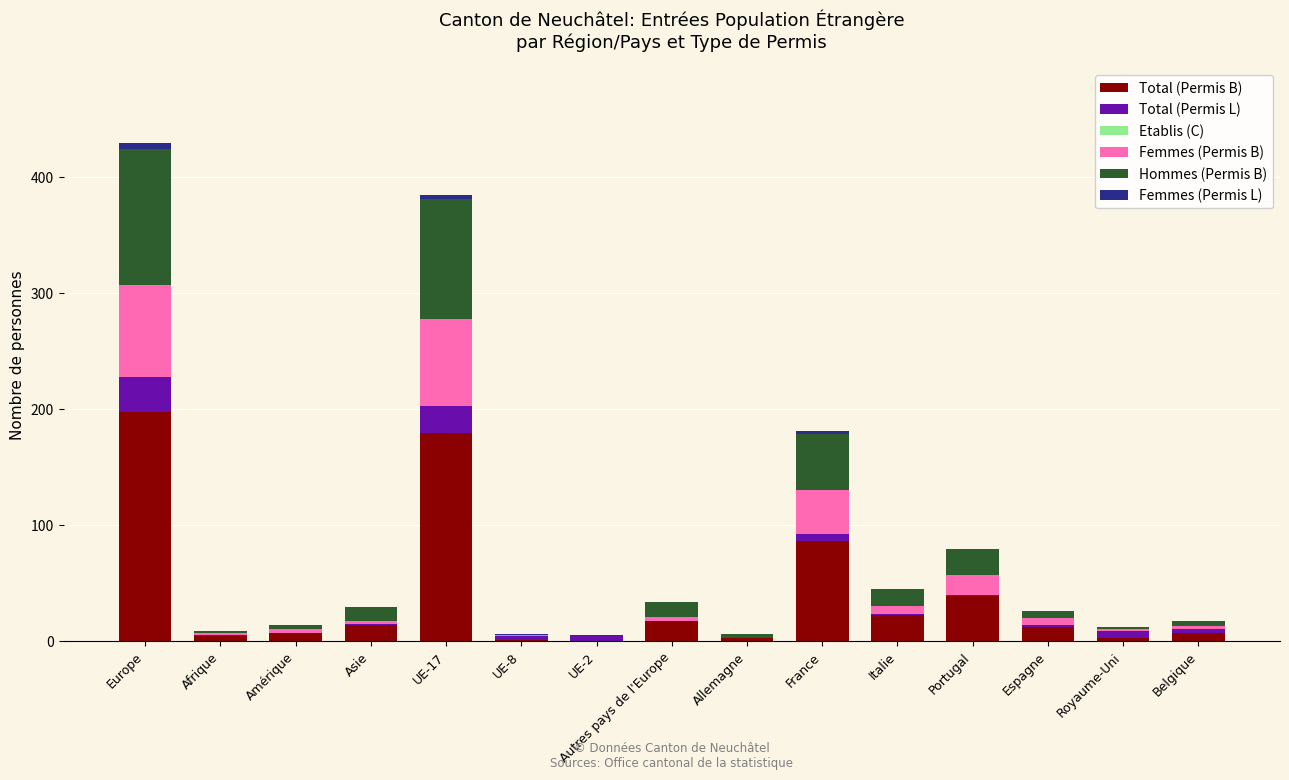

Is it true that Total (Permis B) equals 23 at France?

False